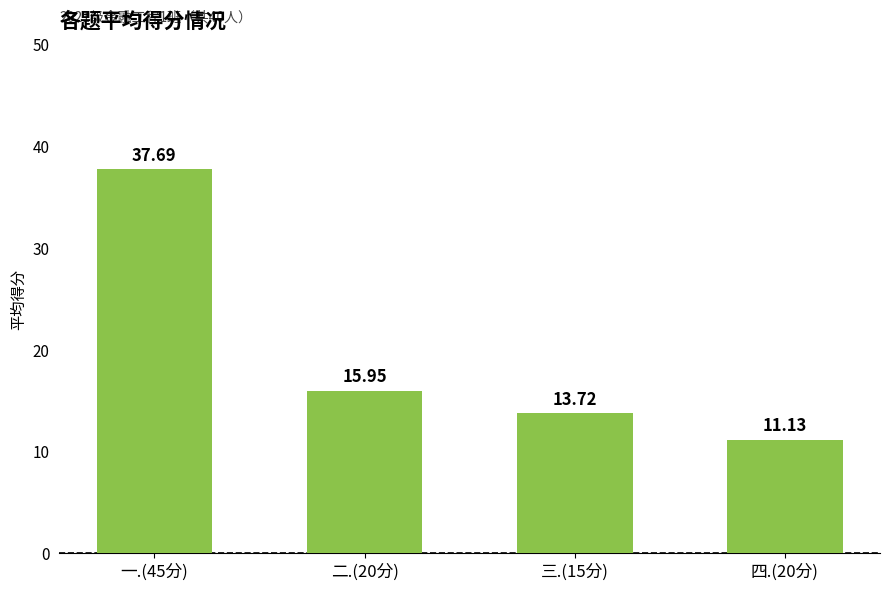

True or false: the data shows 66.1 at 一.(45分).

False